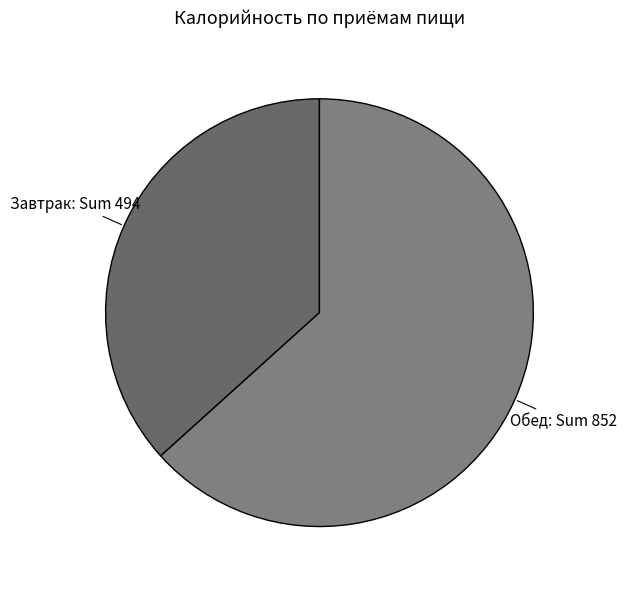

What is the ratio of the value at Обед to the value at Завтрак?

1.7